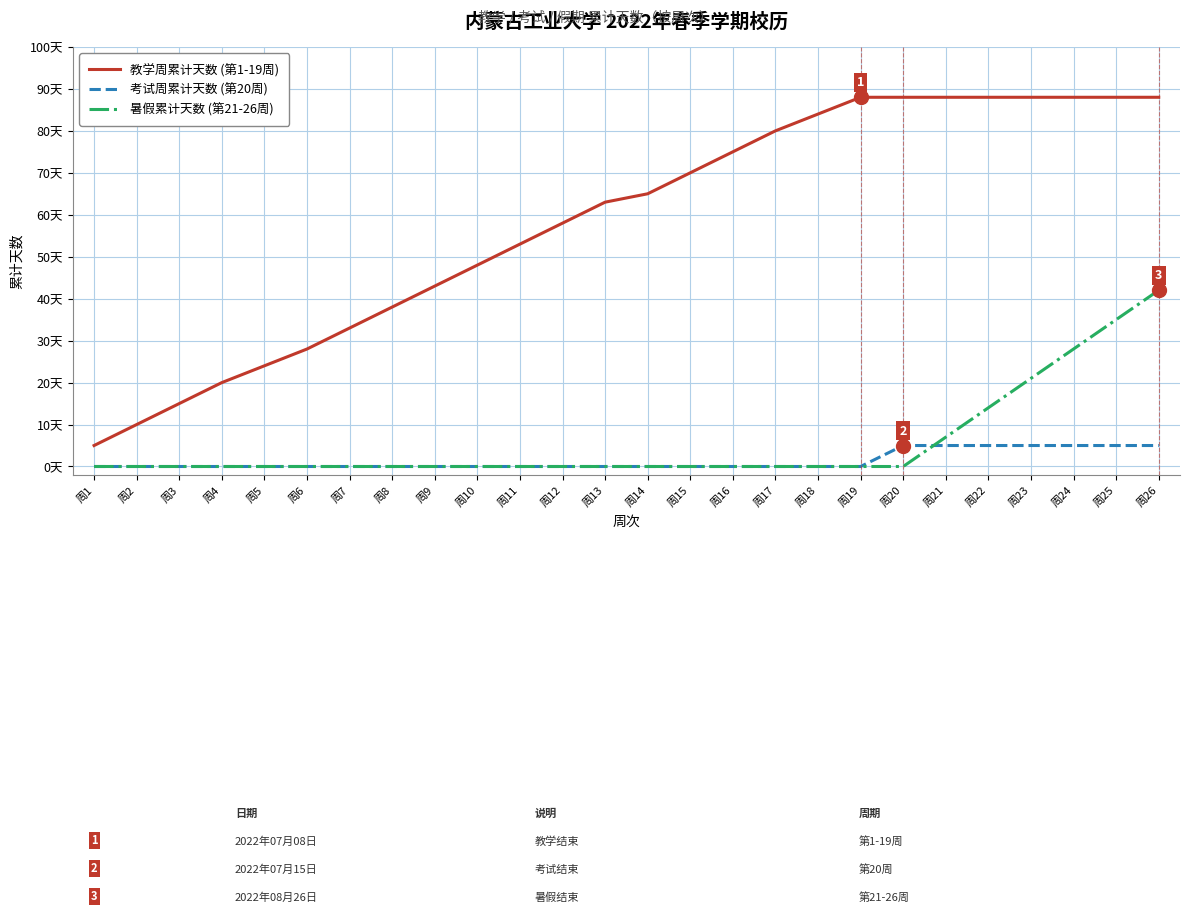

What are all the series names shown in the legend?

教学周累计天数 (第1-19周), 考试周累计天数 (第20周), 暑假累计天数 (第21-26周)